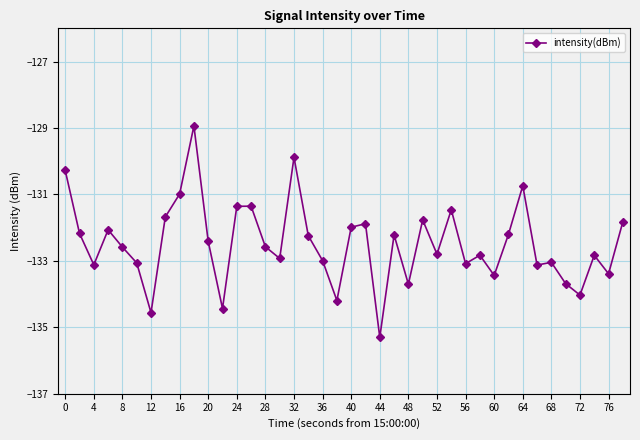

How many lines are shown in the chart?

1